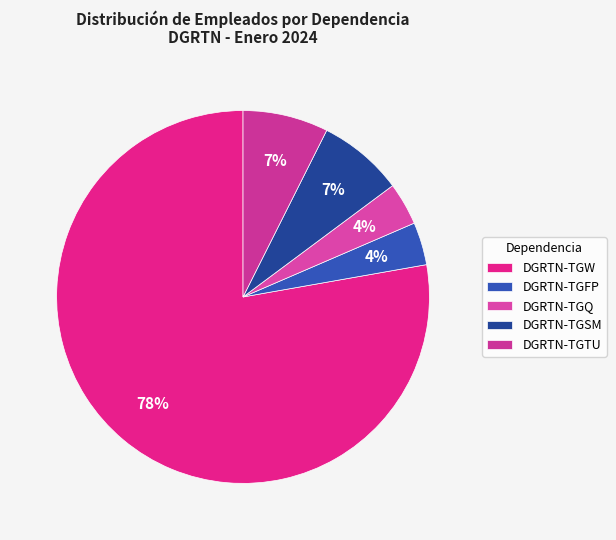

How many segments does this pie chart have?

5